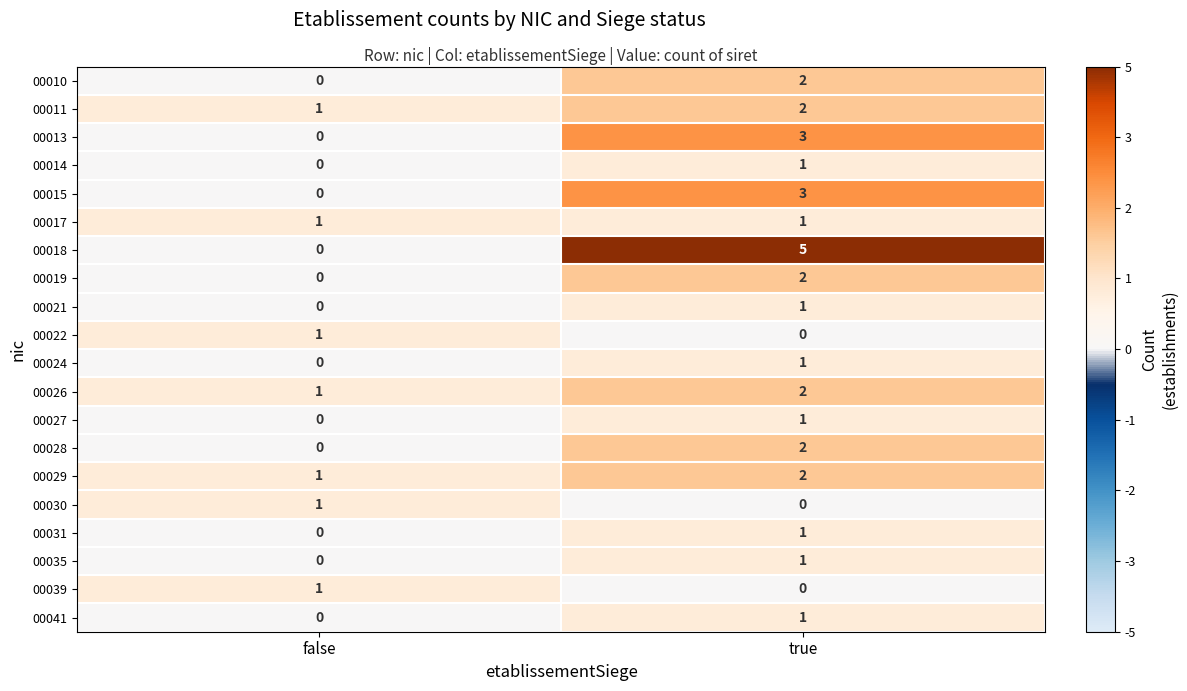

The 00014 series shows 1 at true. True or false?

True